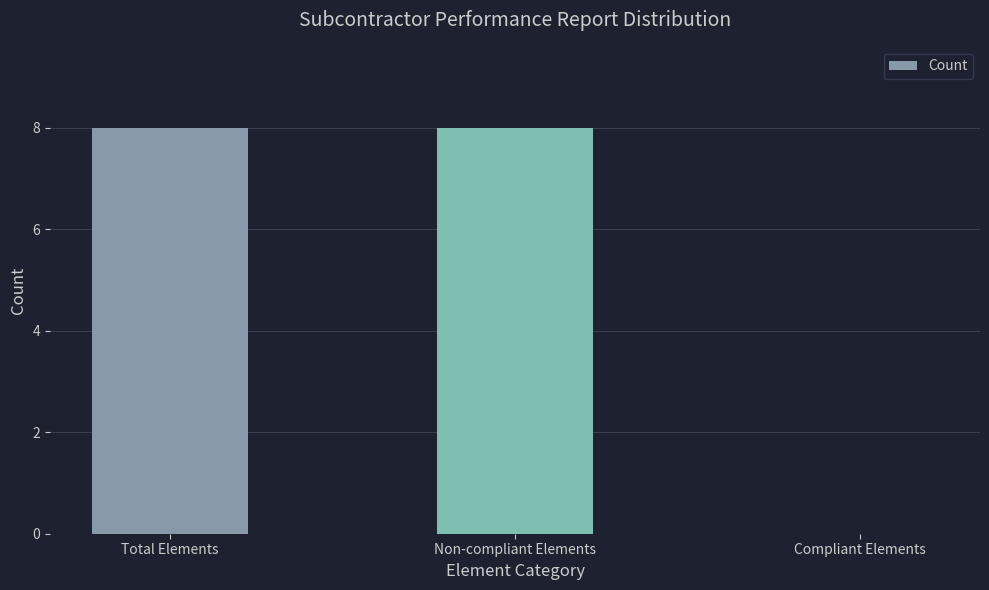

What is the ratio of the value at Non-compliant Elements to the value at Total Elements?

1.0